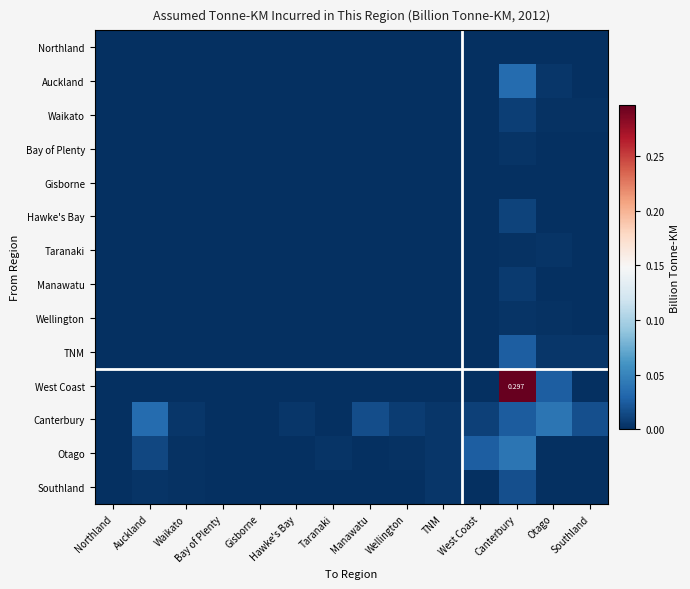

Is it true that Hawke's Bay equals 0.0 at Auckland?

True